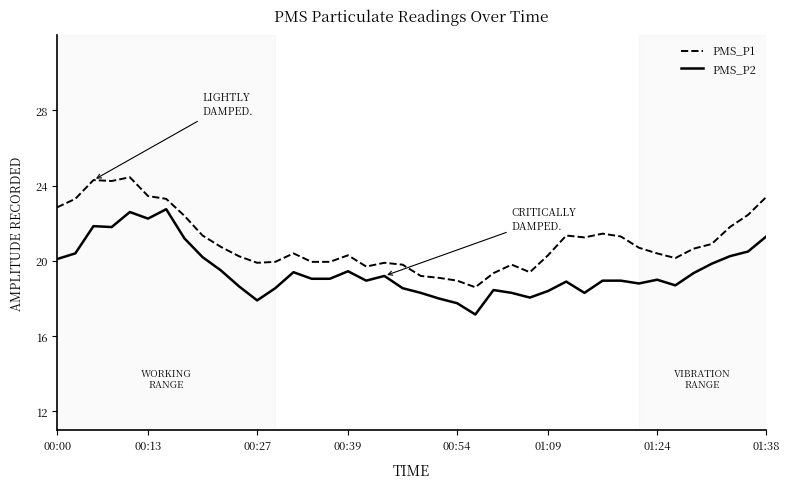

Which series has the largest total across all categories?

PMS_P1